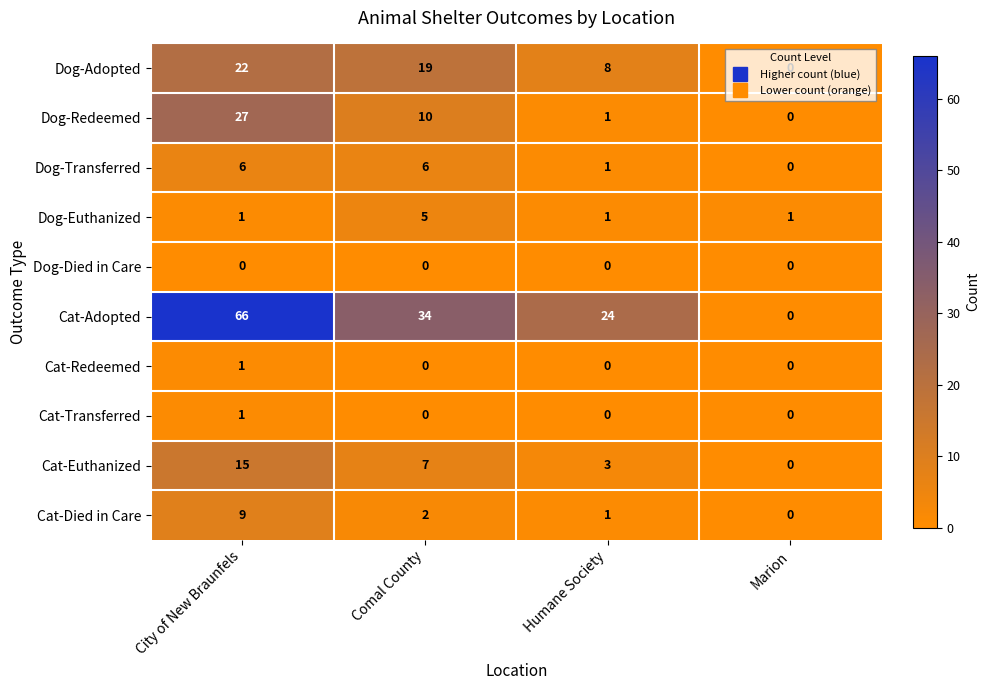

Which series has the largest range (max minus min)?

Cat-Adopted